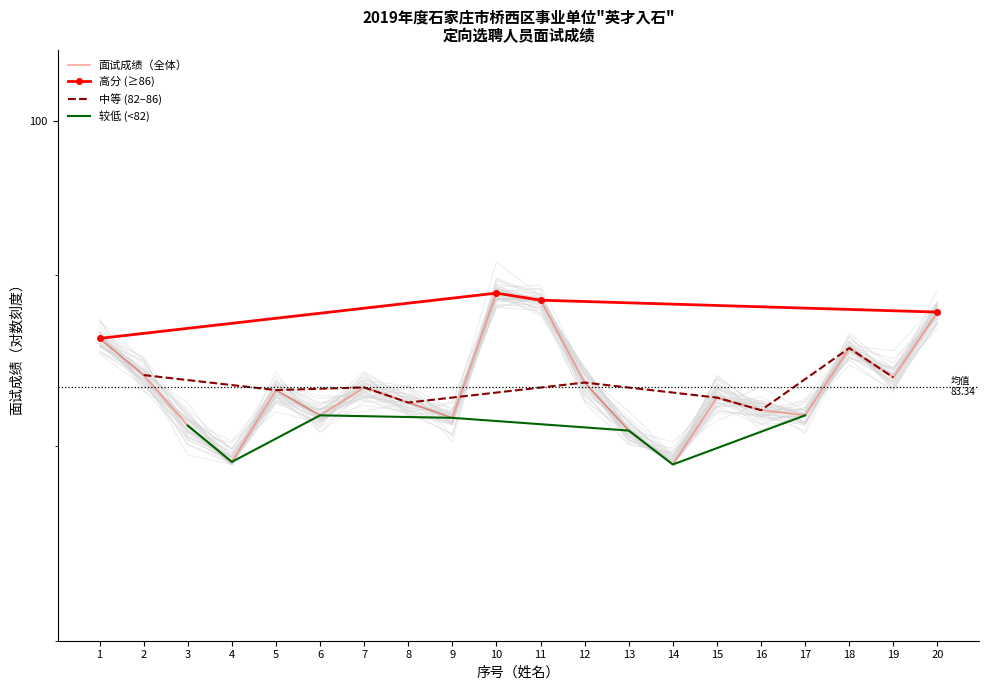

Read the value at 15.

82.7